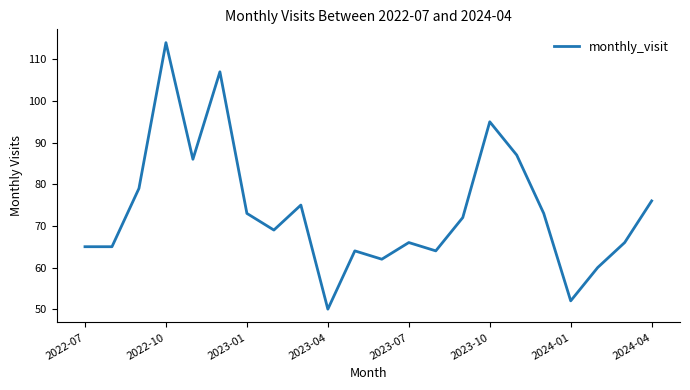

What is the minimum value shown in the chart?

50